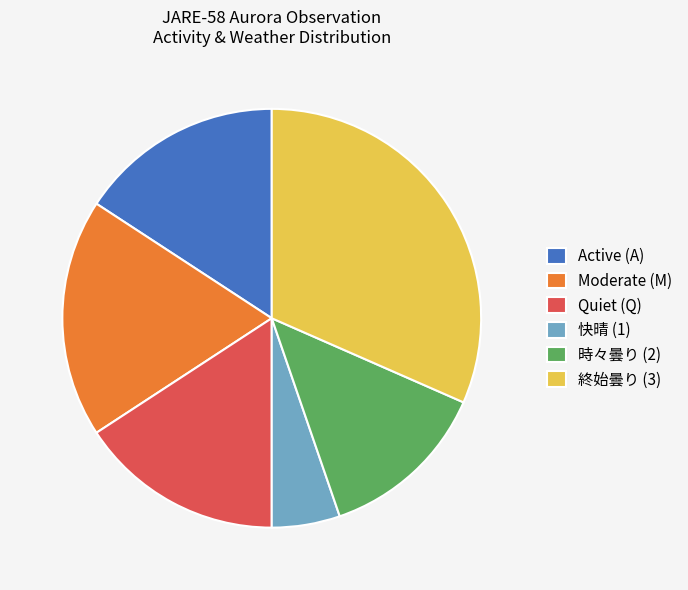

Is it true that 終始曇り (3) is 23% of the pie?

False